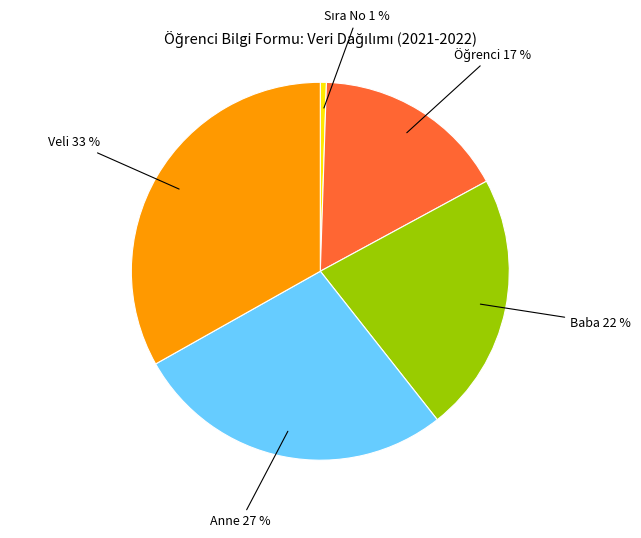

Count the number of slices in the pie.

5